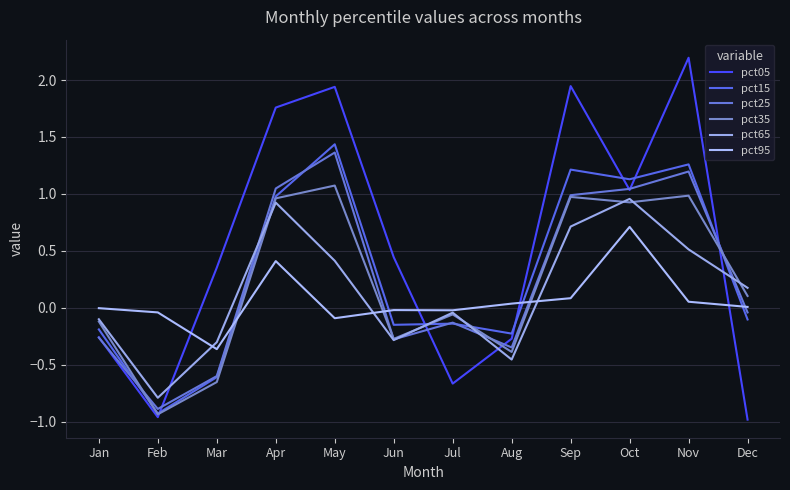

How many lines are shown in the chart?

6